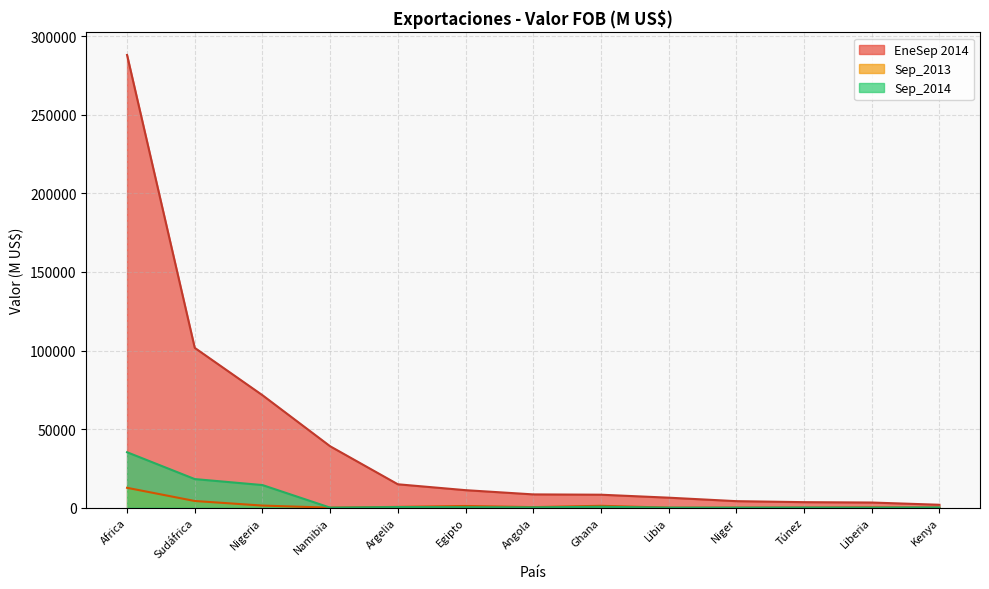

What is the average value of the Sep_2014 series?

5341